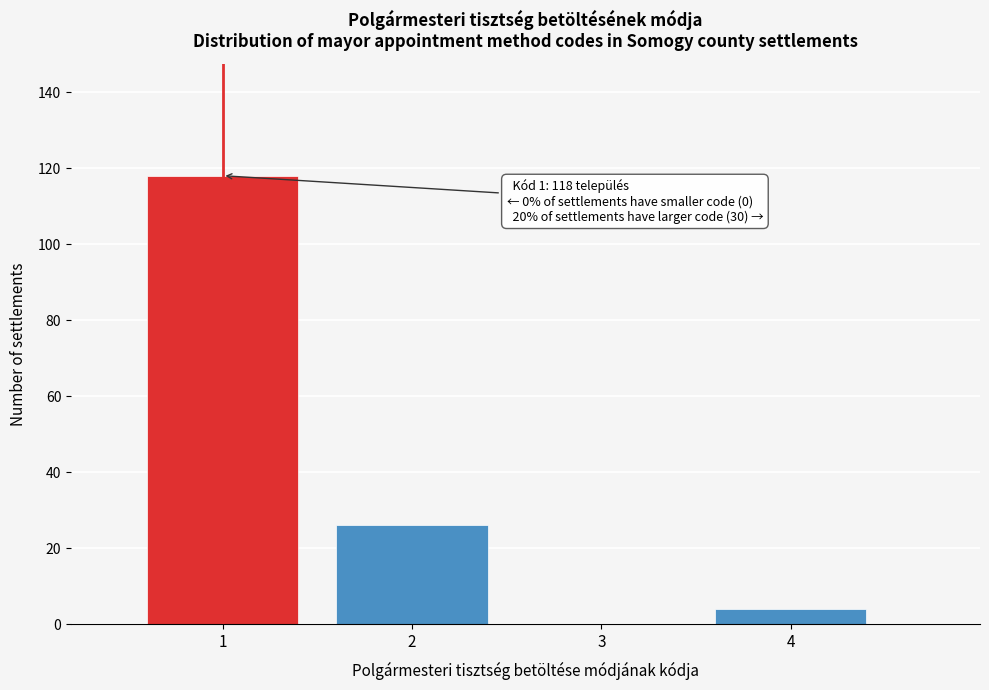

Reading right to left, transcribe all the data shown in this chart.

4=4	3=0	2=26	1=118